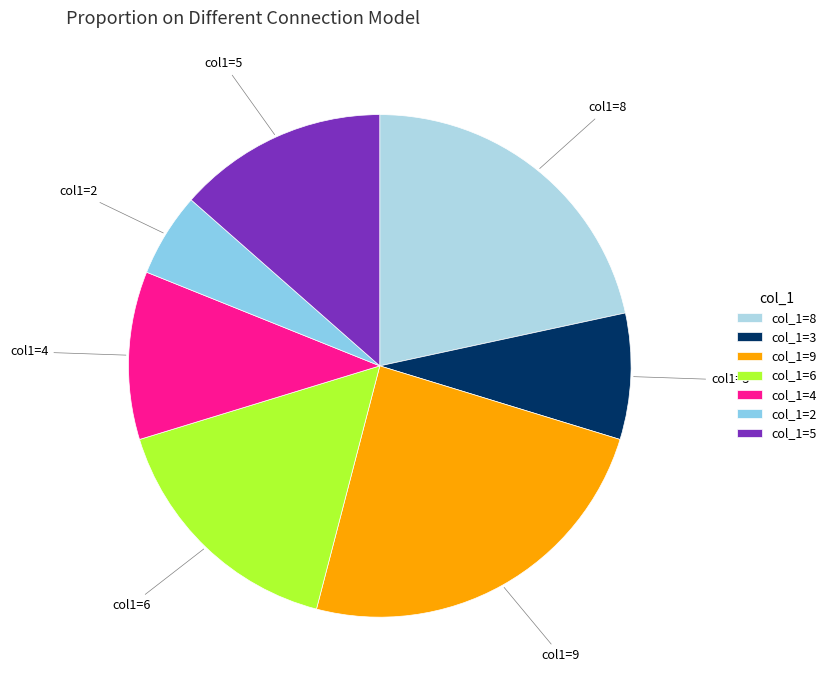

How many slices are in this pie chart?

7